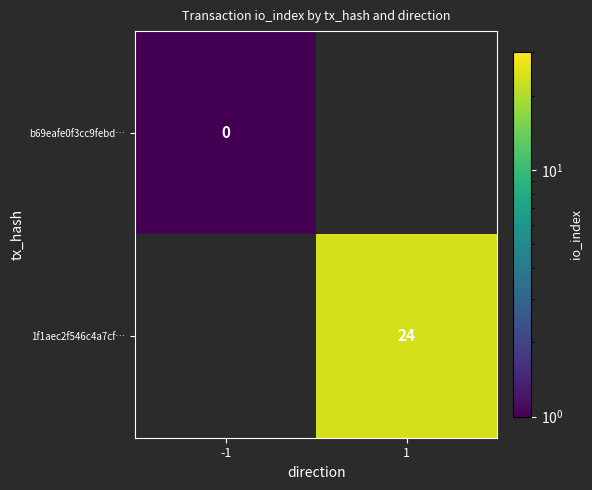

Count the number of categories in the chart.

2